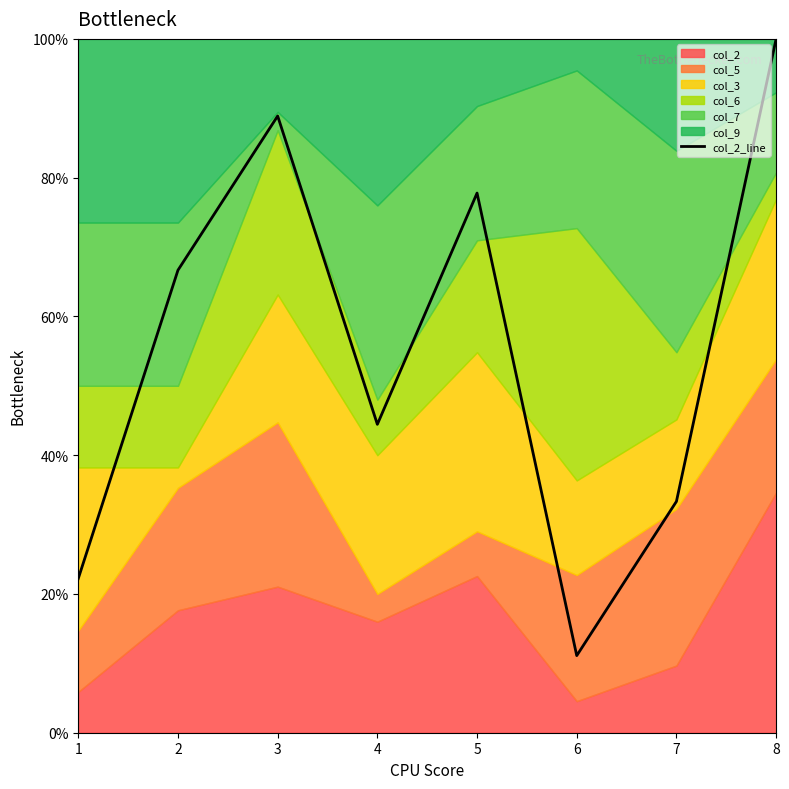

Between 7 and 3, which is larger?

3